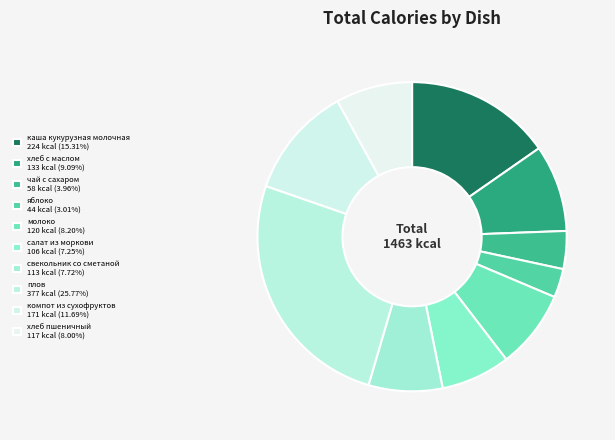

What percentage is the плов slice, to the nearest percent?

26%